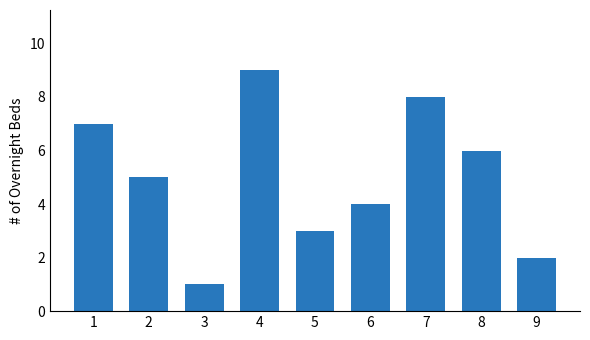

How many distinct data groups are displayed?

1